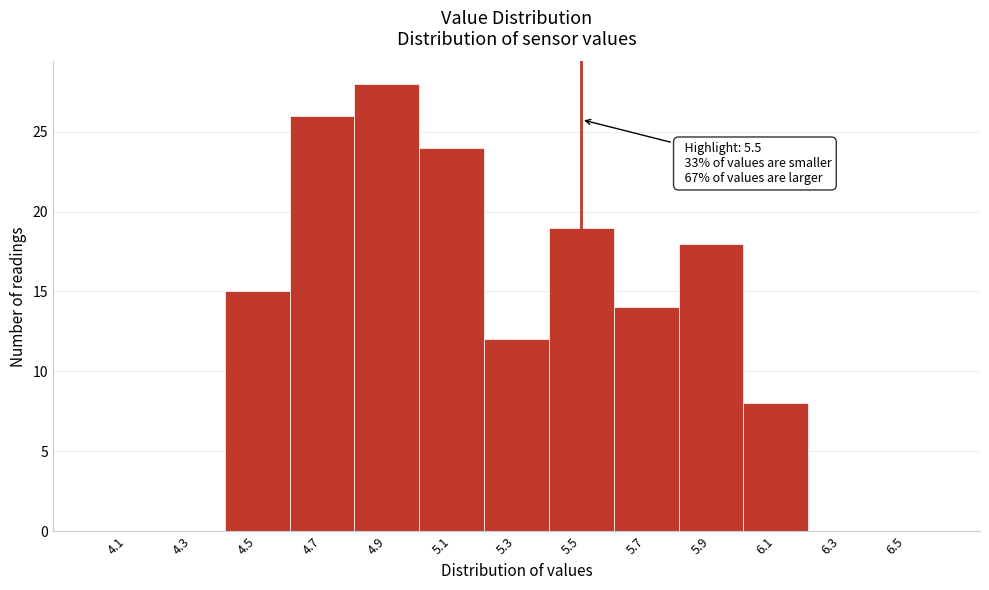

Over which range of the x-axis is the bar tallest?

4.8 to 5.0